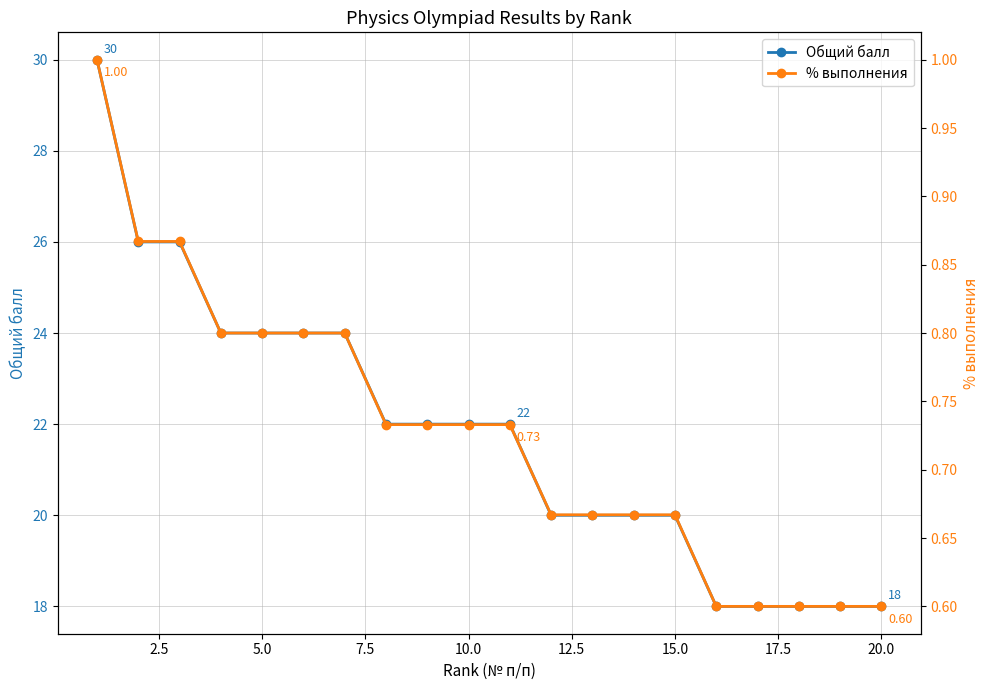

Count the % выполнения values in the range 0 to 1.

20